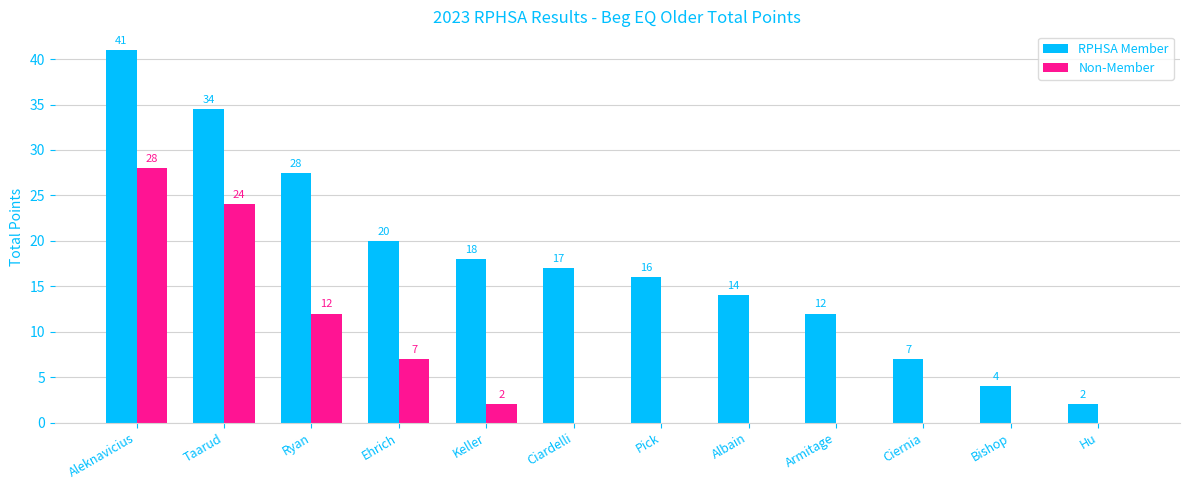

What is the sum of all Non-Member values?

73.0